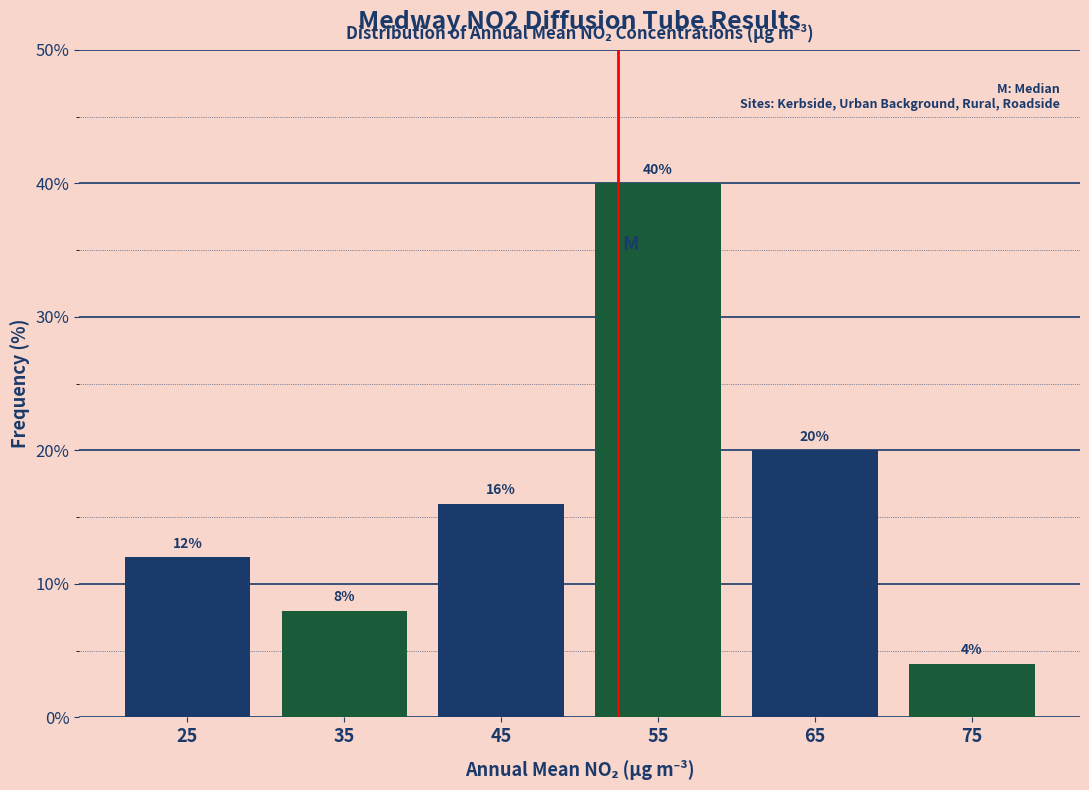

Reading left to right, transcribe this chart: for each bar, give the range it covers on the x-axis and its height.

20 to 30: 12
30 to 40: 8
40 to 50: 16
50 to 60: 40
60 to 70: 20
70 to 80: 4